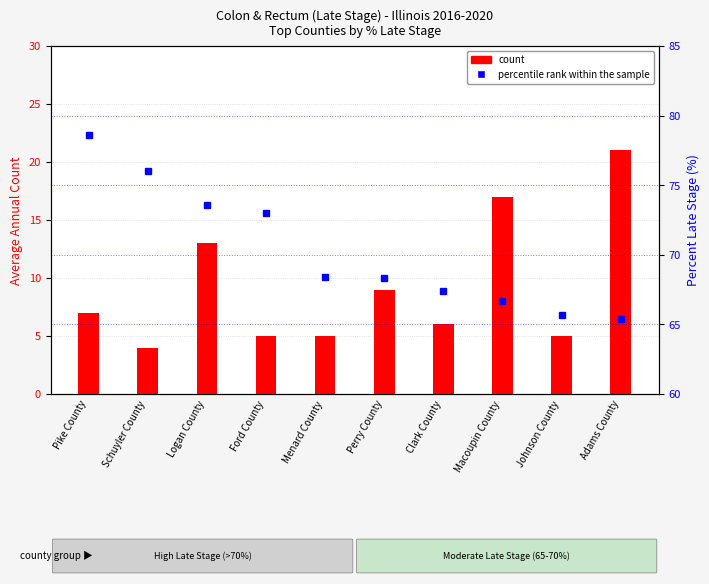

What is the label of the 1st bar from the right?

Adams County